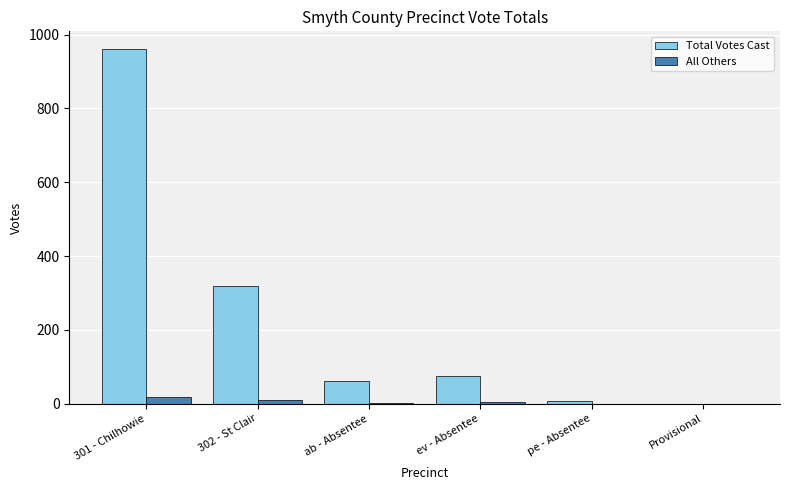

Which series changed the most between 302 - St Clair and pe - Absentee?

Total Votes Cast